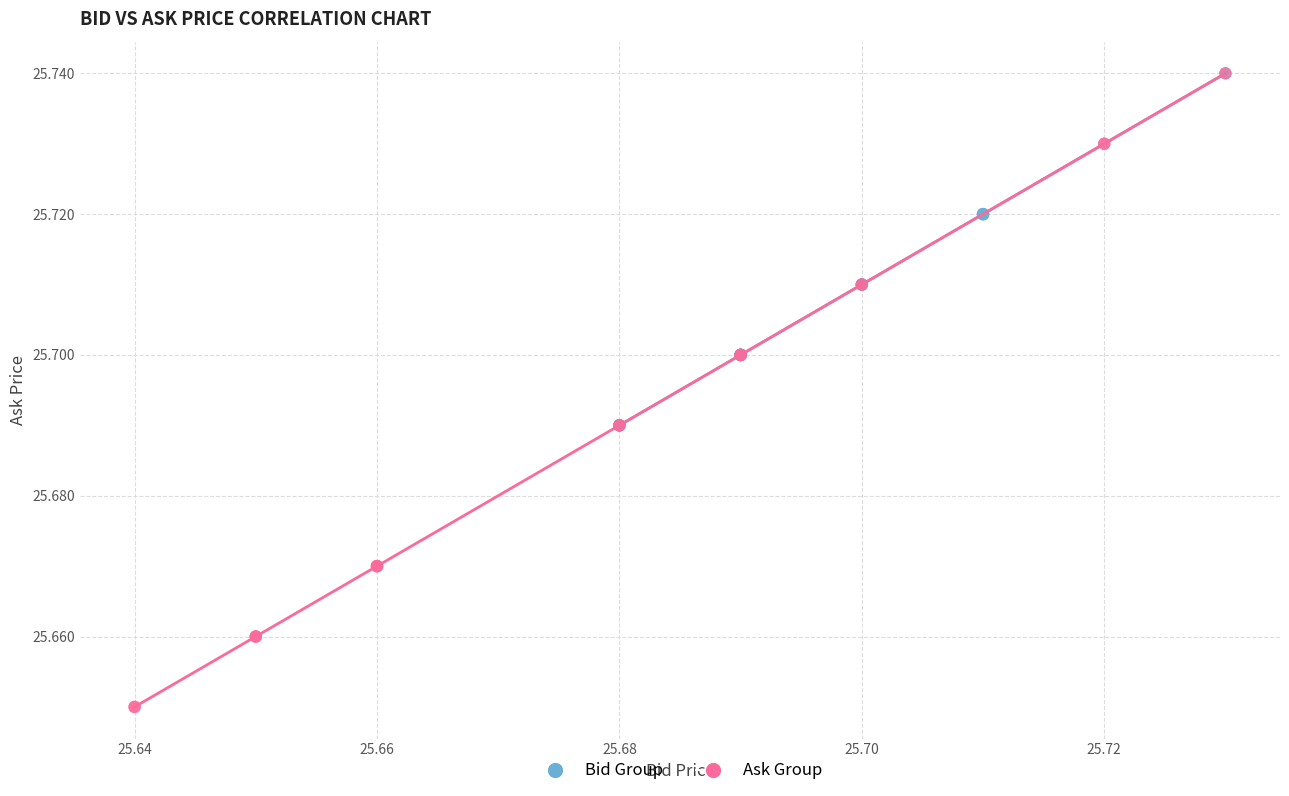

Which series reaches the minimum Y coordinate?

Ask Group